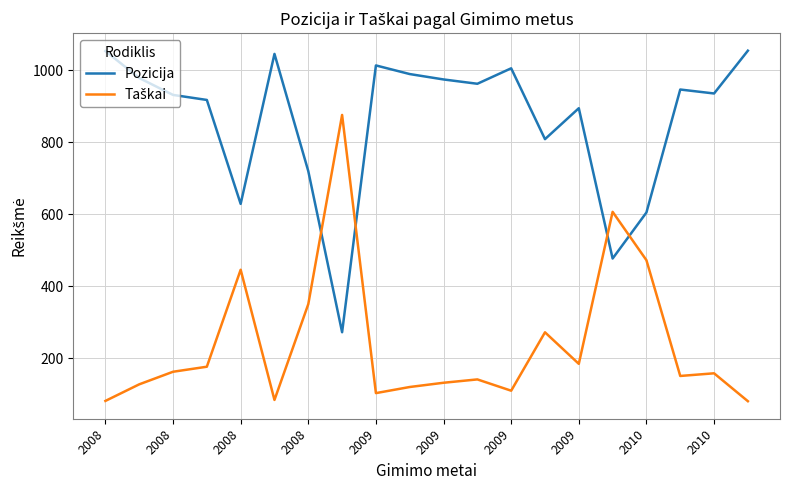

Which series has the largest total across all categories?

Pozicija